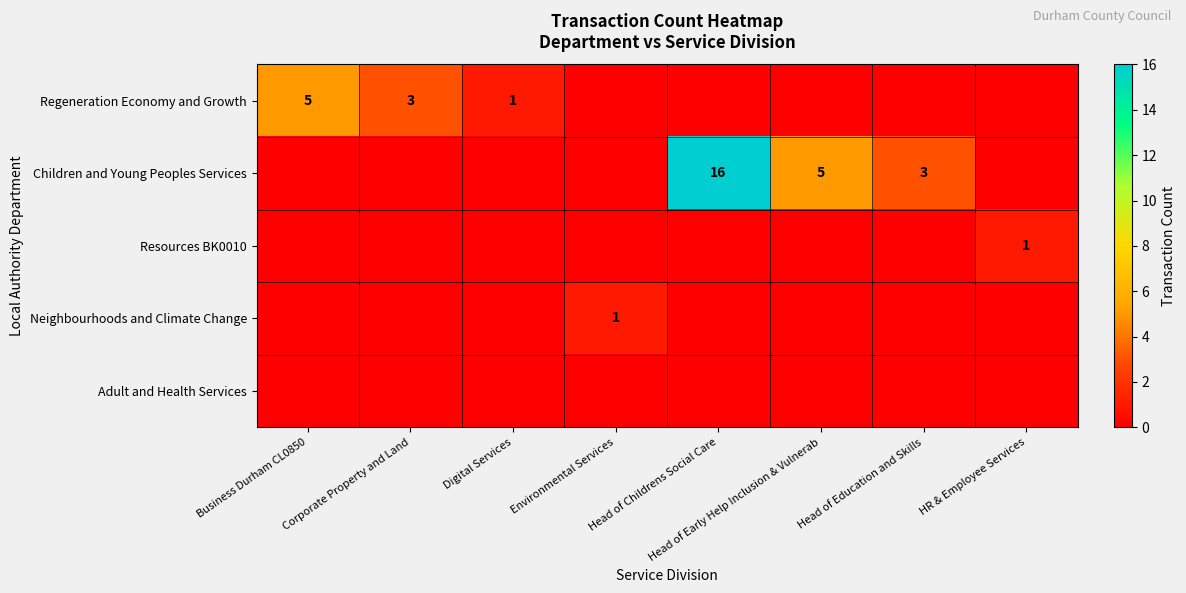

Is it true that Children and Young Peoples Services equals 5 at Head of Early Help Inclusion & Vulnerab?

True